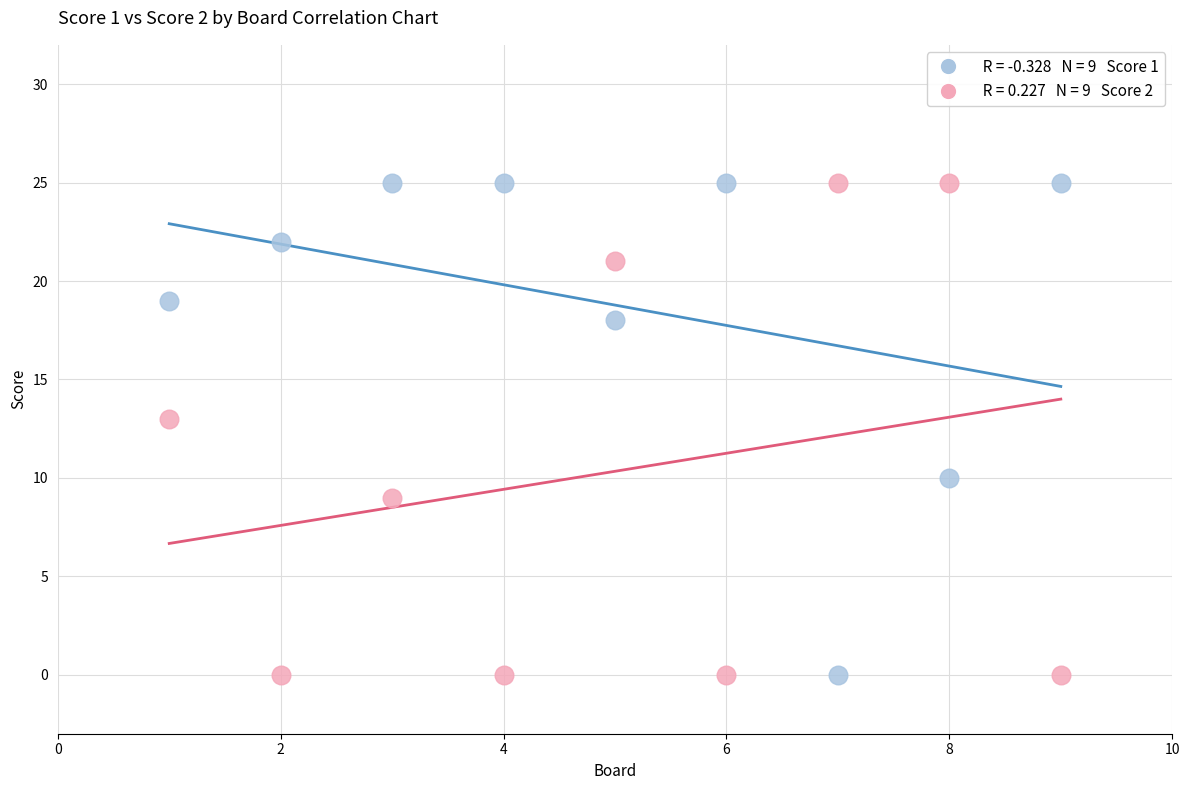

Across all series, what Y value is closest to 12?

13